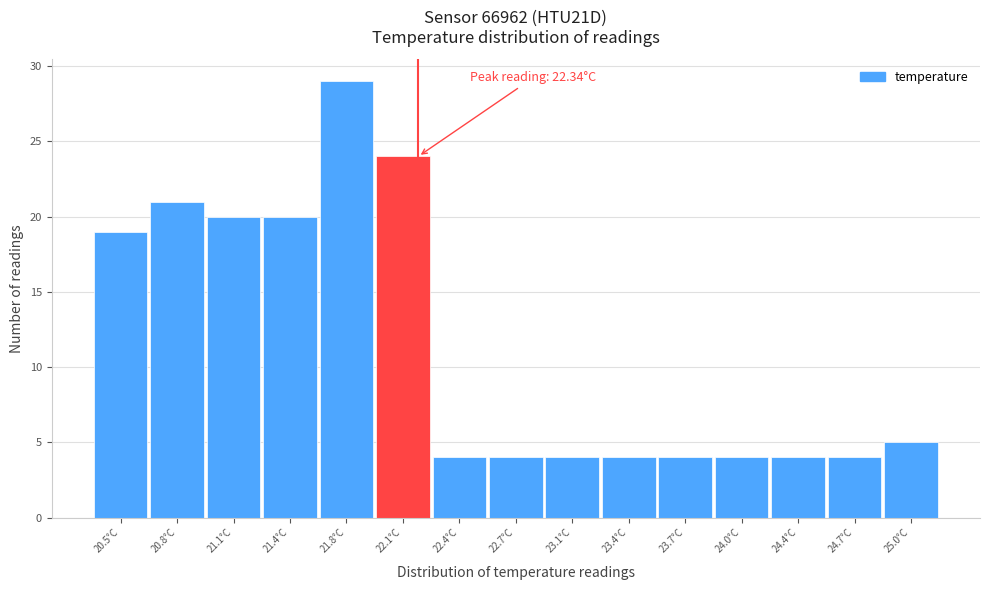

Reading right to left, transcribe all the data shown in this chart.

5	4	4	4	4	4	4	4	4	24	29	20	20	21	19